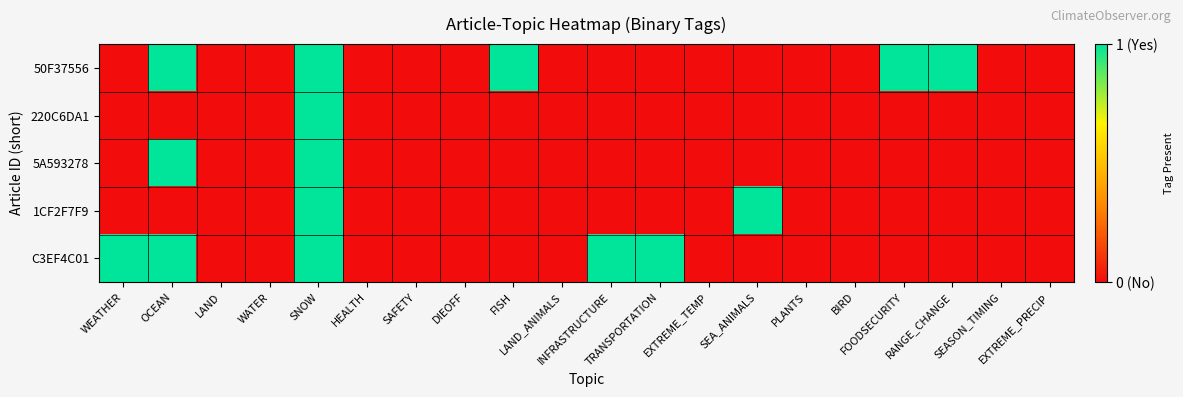

Count the number of data series in this chart.

5